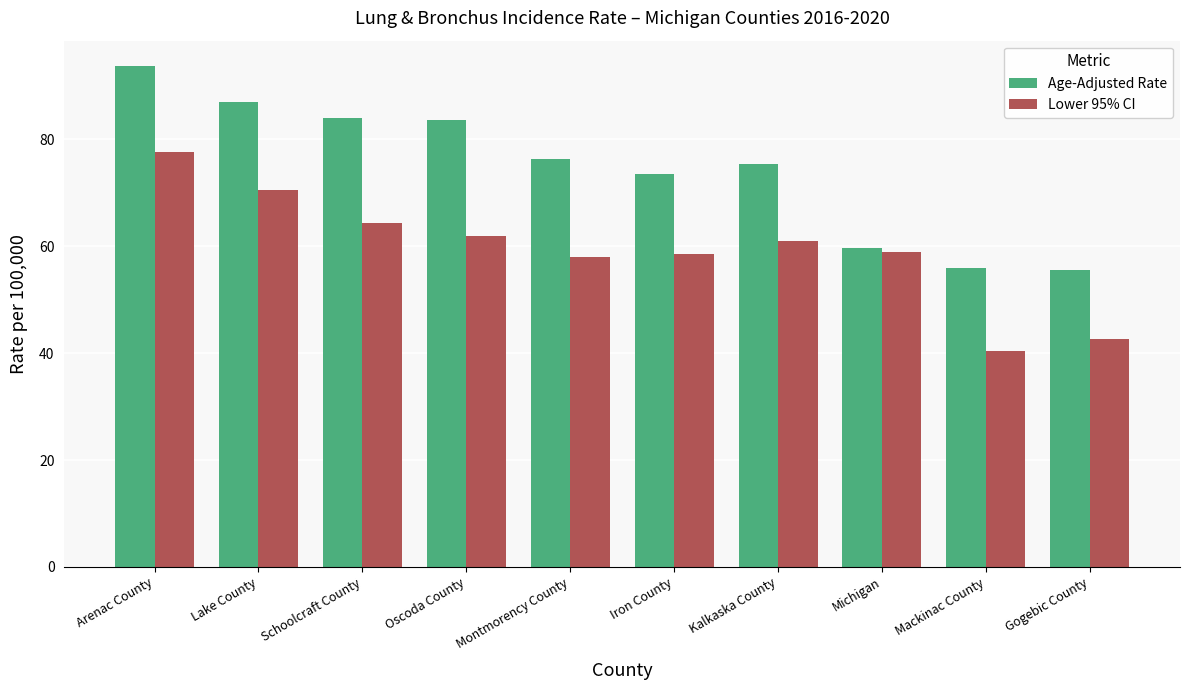

How many groups of bars are there?

10